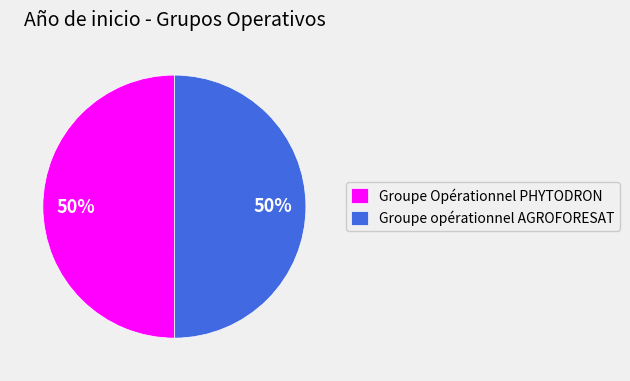

To the nearest percent, what percentage of the pie is Groupe opérationnel AGROFORESAT?

50%